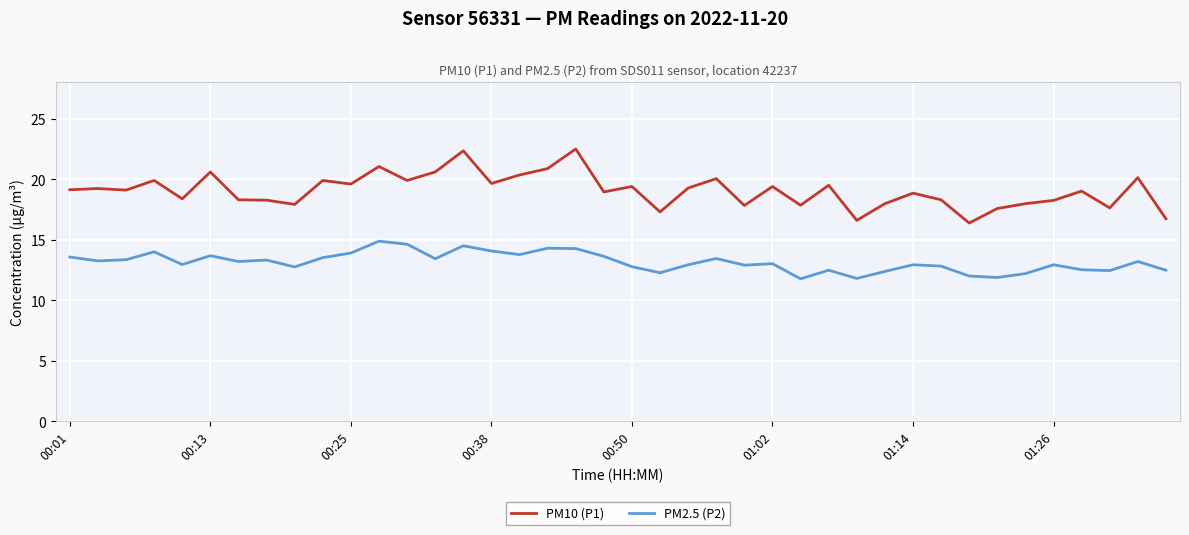

What is the difference between the second highest and minimum values in the PM2.5 (P2) series?

2.9